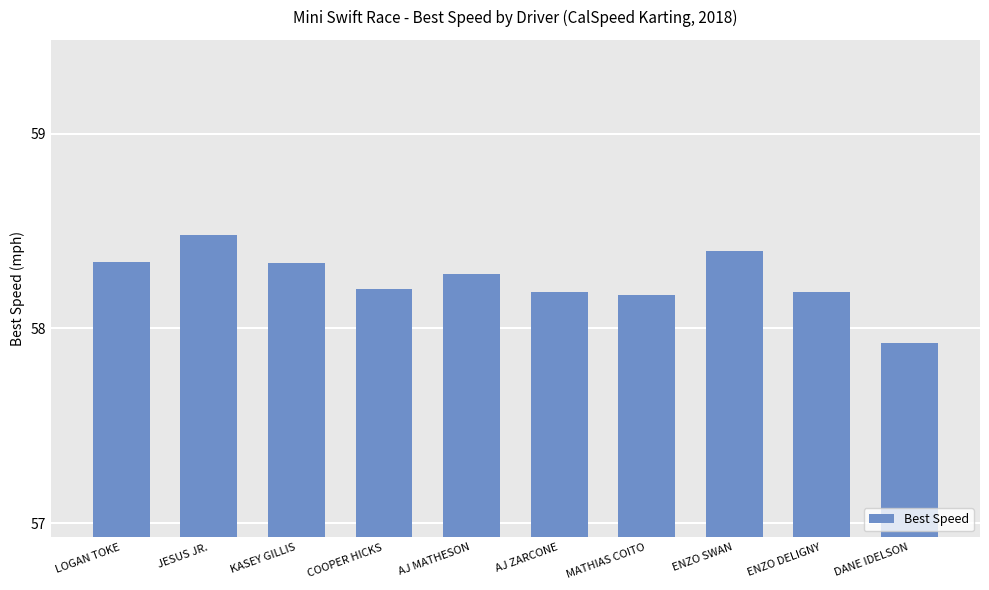

Which label corresponds to the largest value in the chart?

JESUS JR.